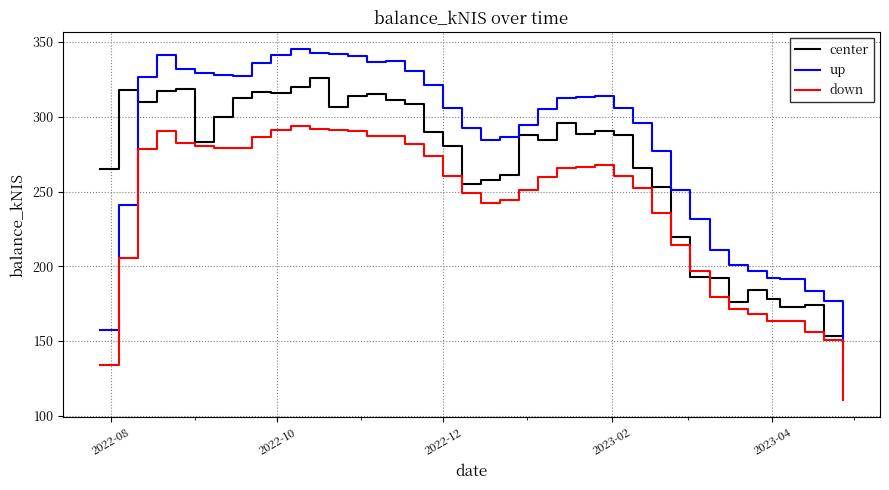

Which series has the largest total across all categories?

up